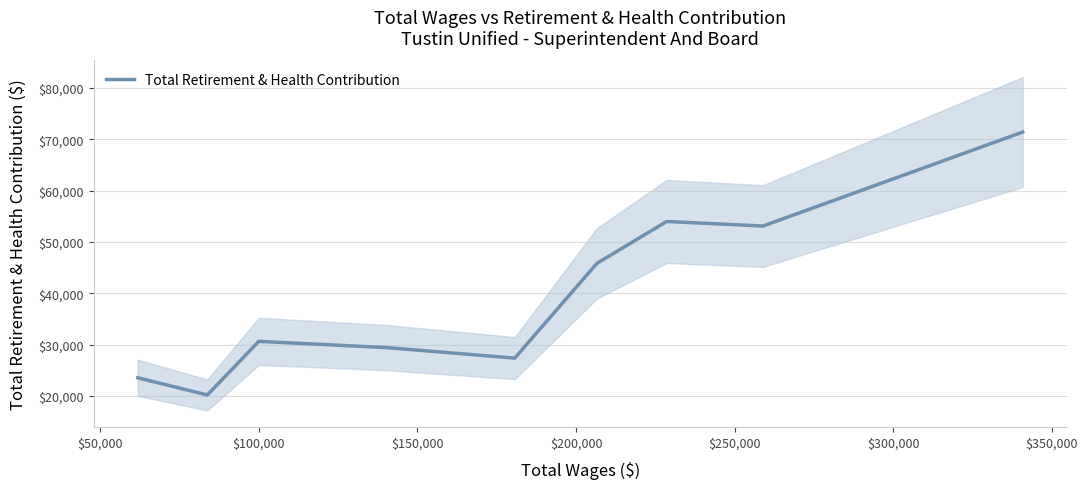

Where is the first local maximum?

$100,000